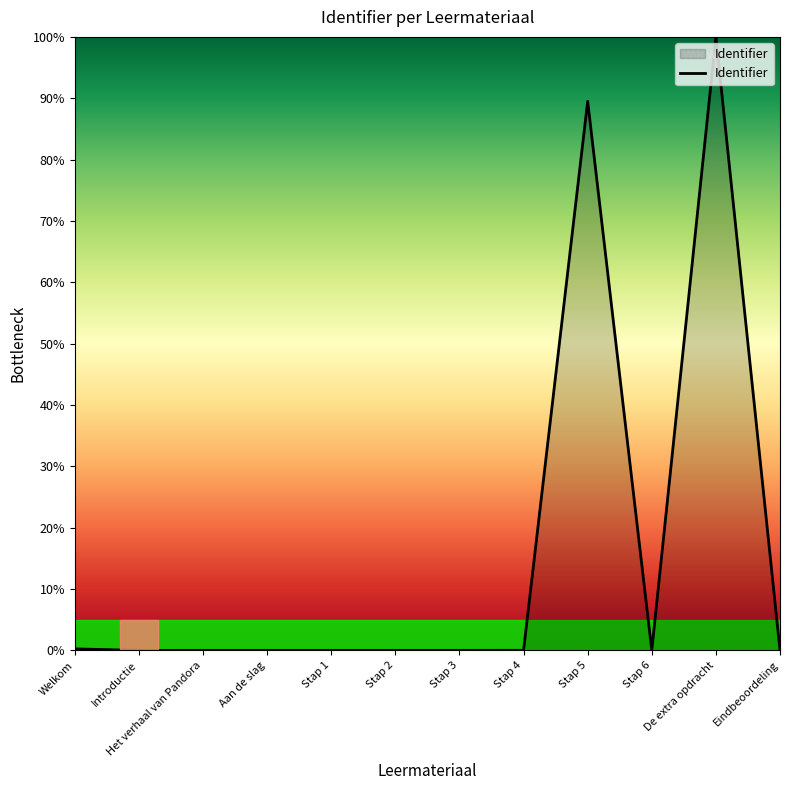

At which label is the value closest to 50?

Stap 5